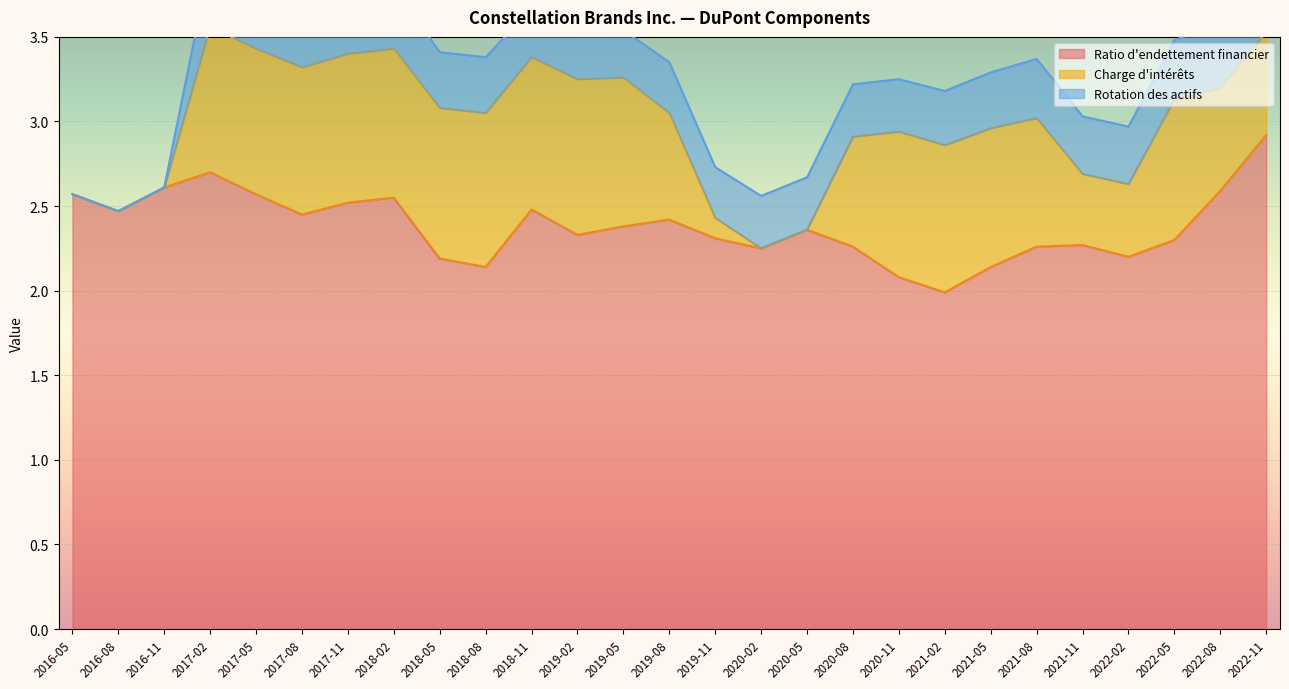

Reading right to left, extract all data points from this chart.

Ratio d'endettement financier: 2.9	2.6	2.3	2.2	2.3	2.3	2.1	2.0	2.1	2.3	2.4	2.2	2.3	2.4	2.4	2.3	2.5	2.1	2.2	2.5	2.5	2.5	2.6	2.7	2.6	2.5	2.6
Charge d'intérêts: 0.6	0.6	0.8	0.4	0.4	0.8	0.8	0.9	0.9	0.7	0.0	0.0	0.1	0.6	0.9	0.9	0.9	0.9	0.9	0.9	0.9	0.9	0.9	0.9	0.0	0.0	0.0
Rotation des actifs: 0.4	0.4	0.3	0.3	0.3	0.3	0.3	0.3	0.3	0.3	0.3	0.3	0.3	0.3	0.3	0.3	0.3	0.3	0.3	0.4	0.4	0.4	0.4	0.4	0.0	0.0	0.0